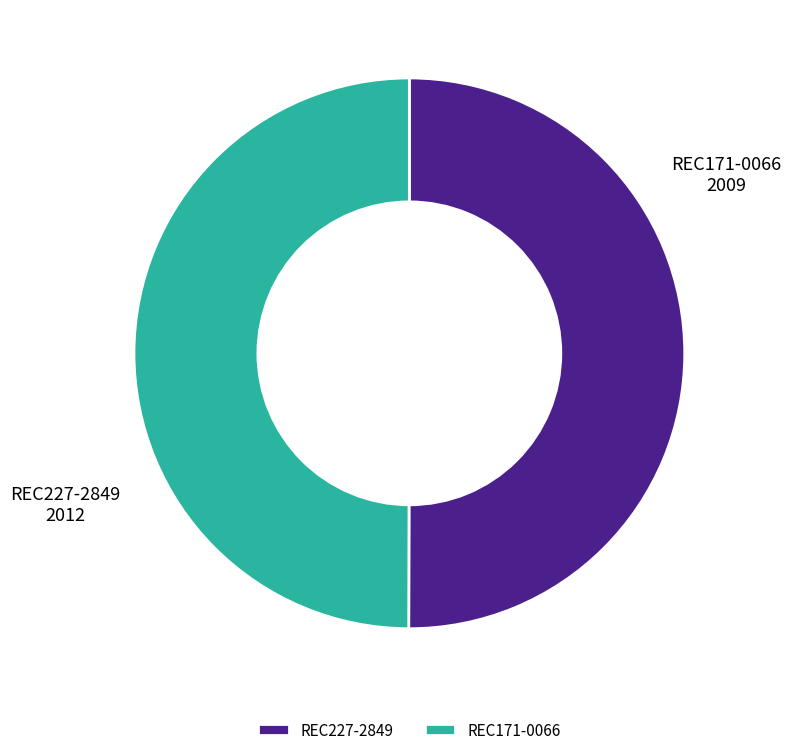

The REC227-2849 slice represents 36% of the pie. True or false?

False